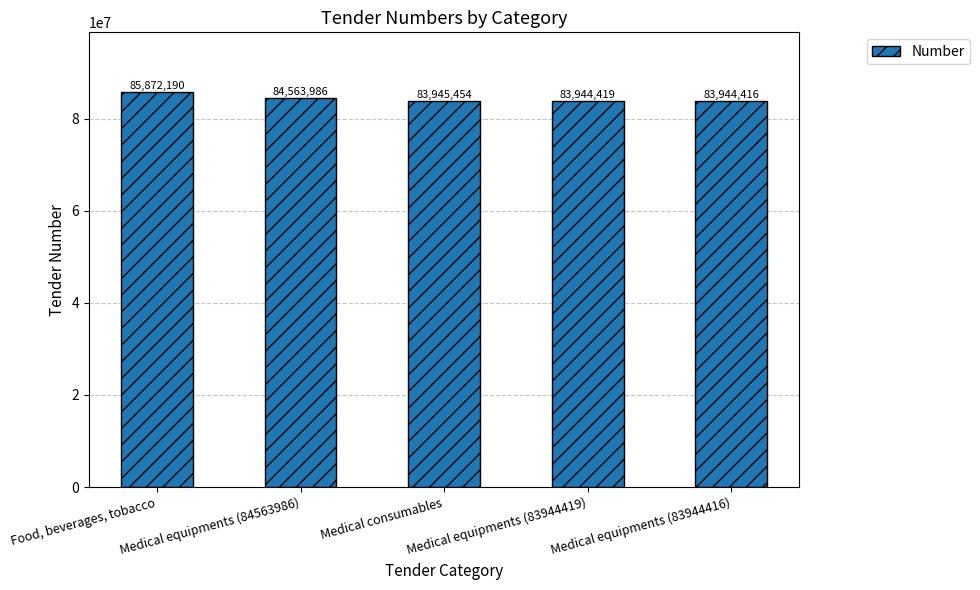

What is the maximum value shown in the chart?

85872190